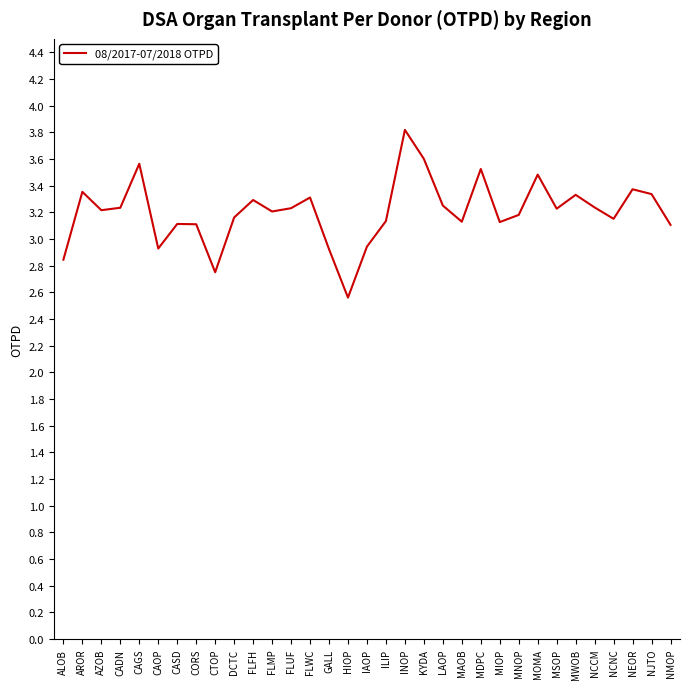

At which label does the data first exceed 3?

AROR